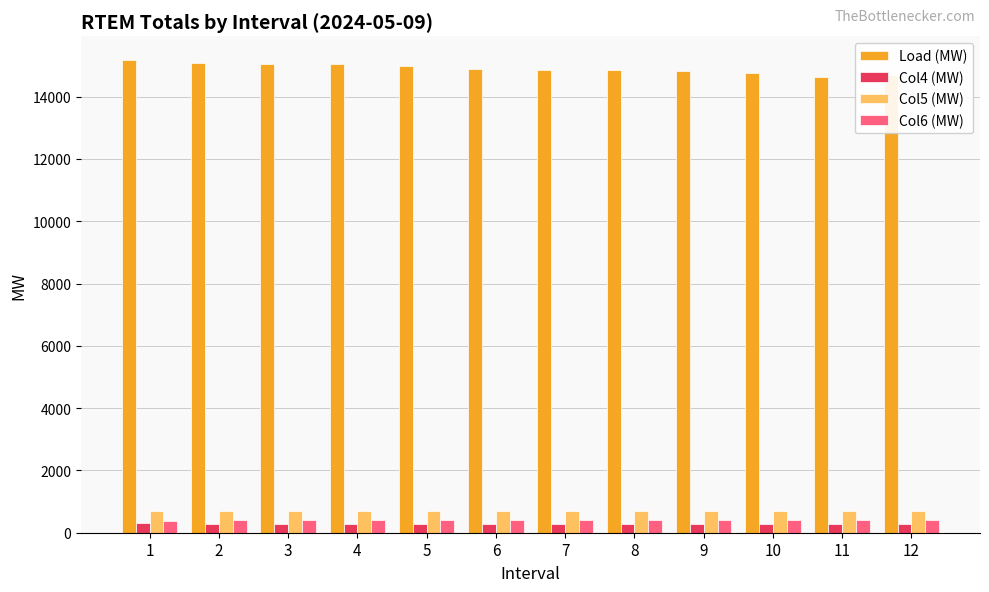

What is the difference between the highest and lowest values at 11?

14357.4